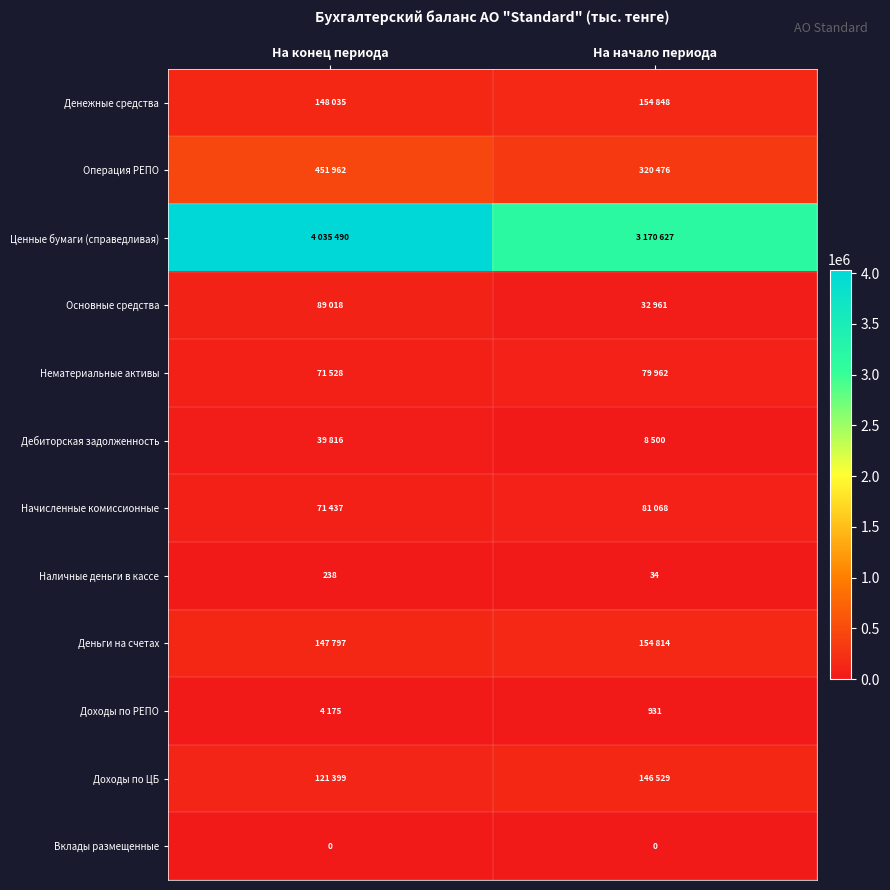

Which label corresponds to the largest value in the chart?

На конец периода